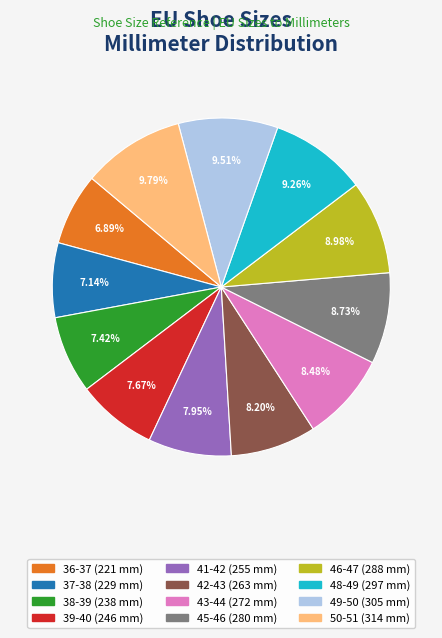

Is there a majority slice in this chart?

No